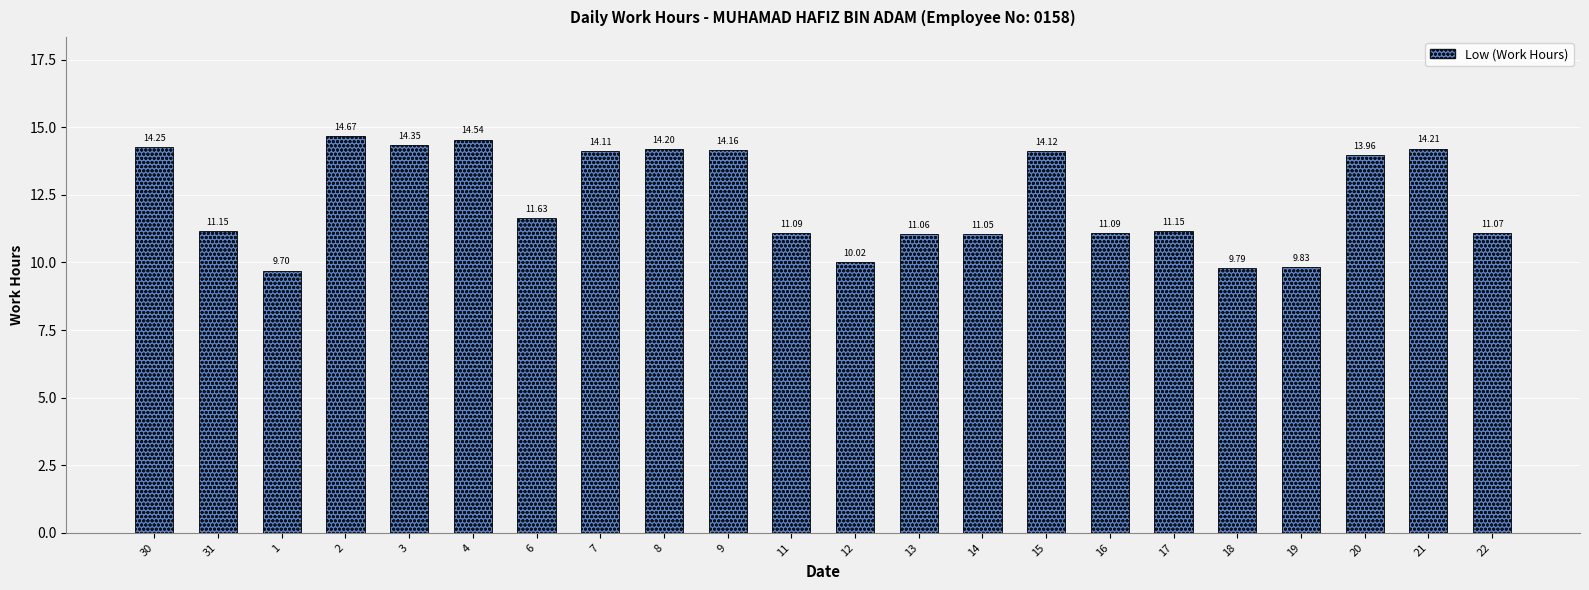

What is the sum of the values at 6 and 4?

26.2